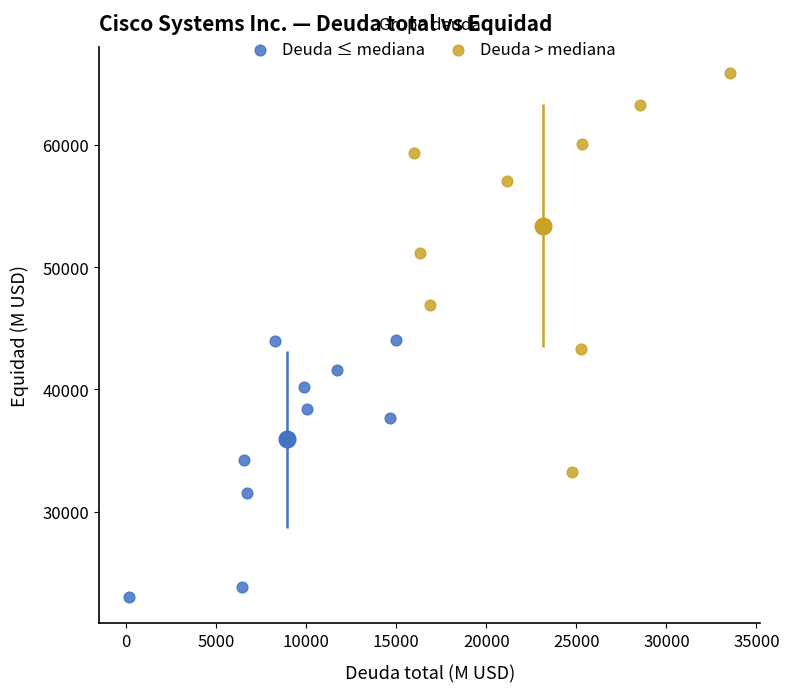

Which series has the widest spread of Y values?

Deuda > mediana